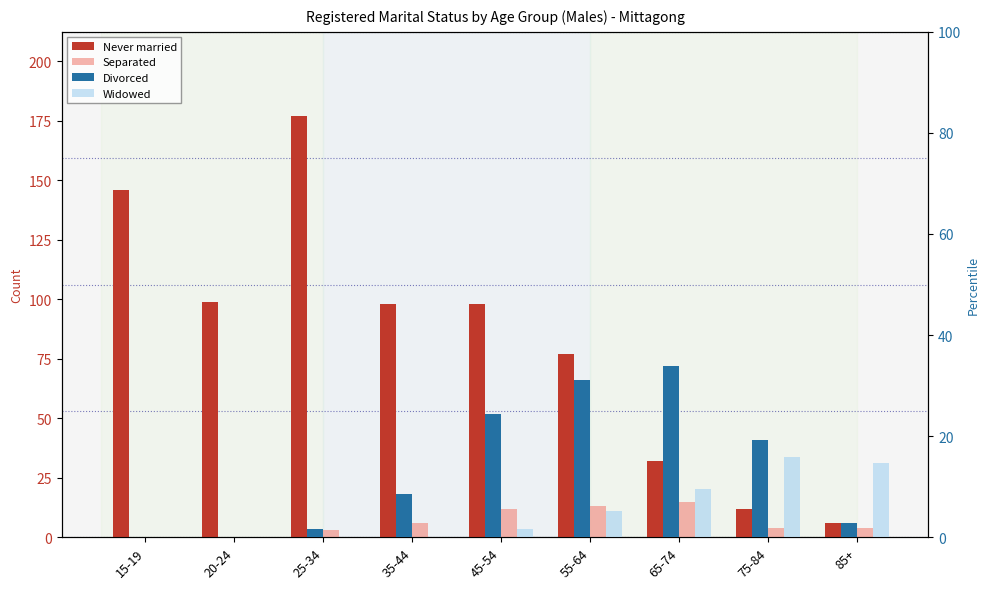

Rank the series by their maximum value, from lowest to highest.

Separated, Widowed, Divorced, Never married